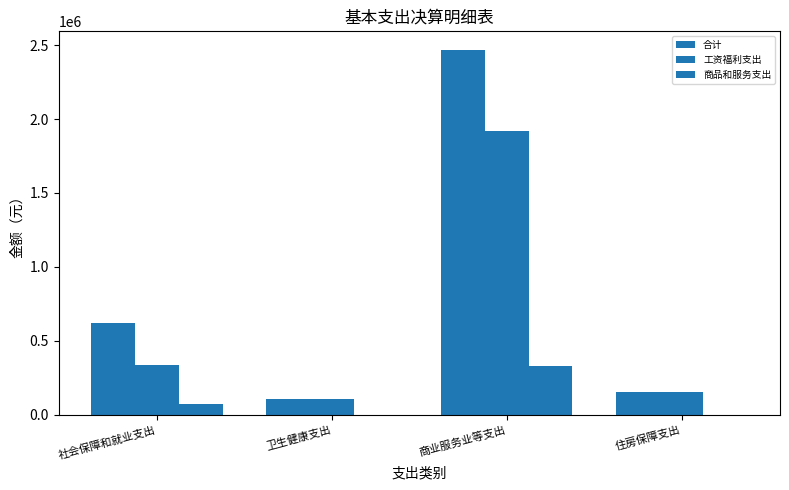

Which series has the largest total across all categories?

合计